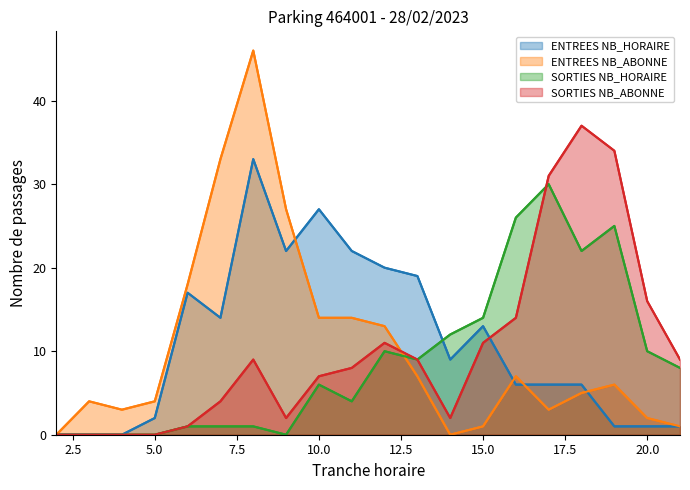

The value of ENTREES NB_ABONNE at 17 is 9. True or false?

False